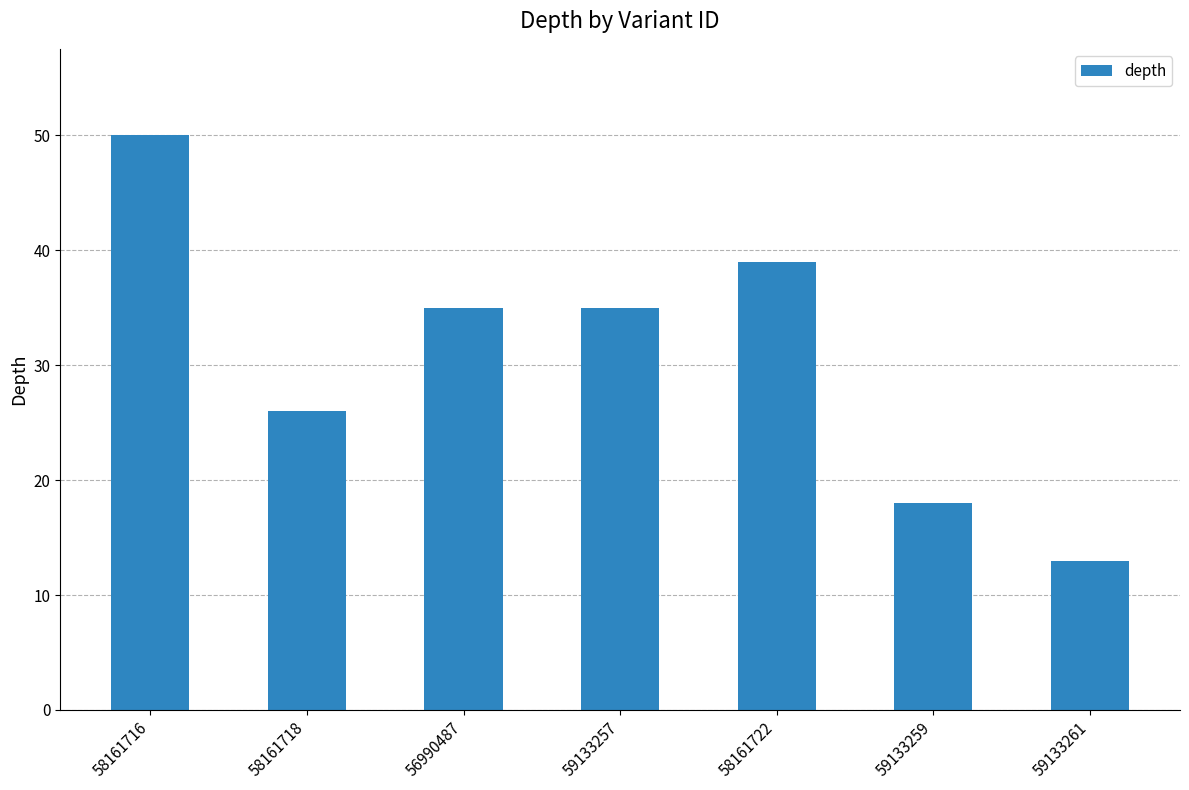

How many values are between 18 and 39?

5